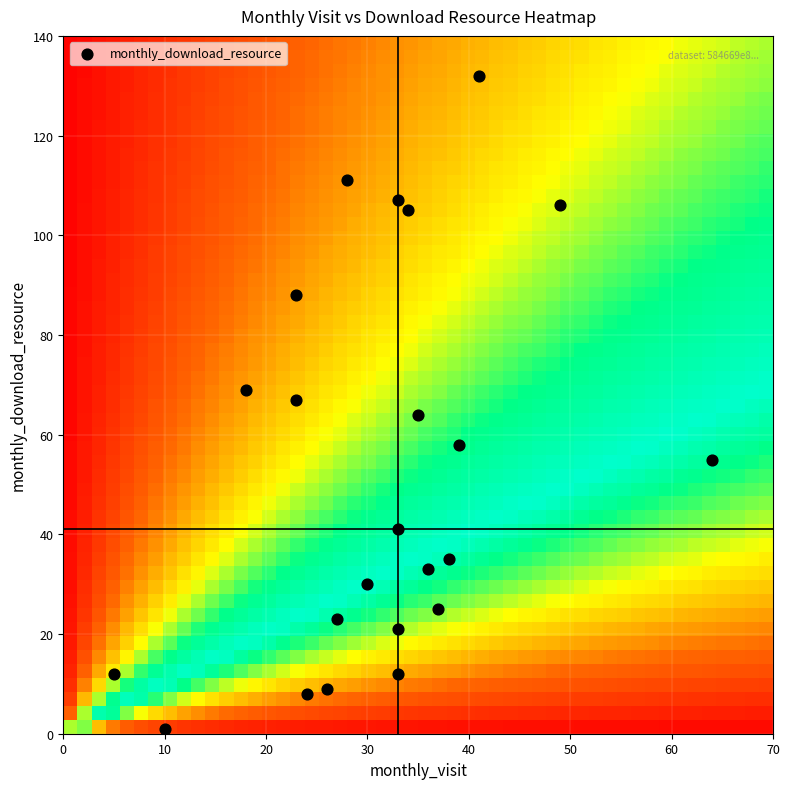

What is the range of Y values (max minus min)?

131